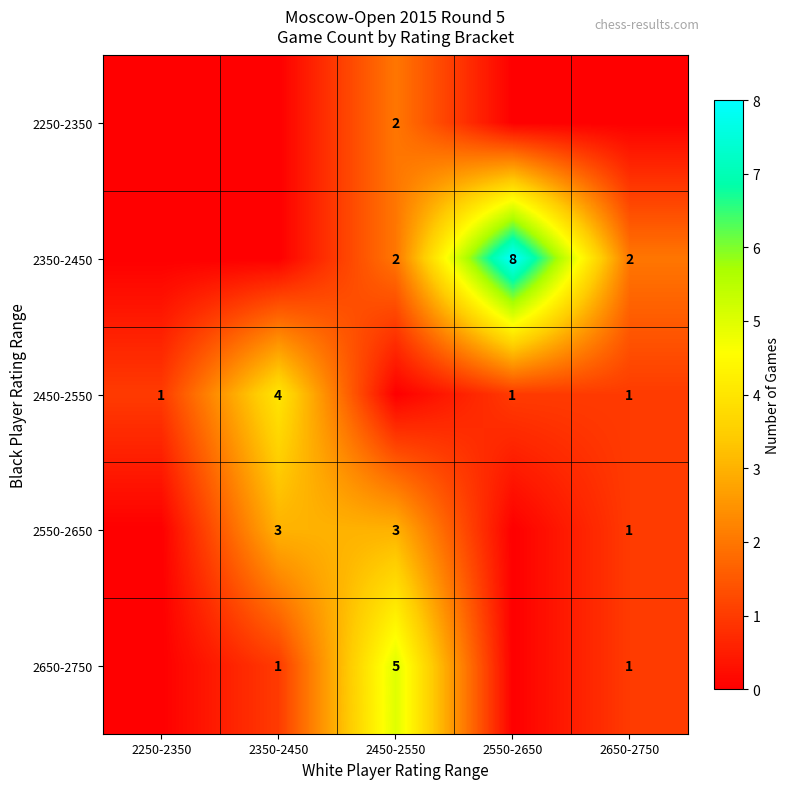

What is the sum of the 2450-2550 values at 2650-2750 and 2350-2450?

5